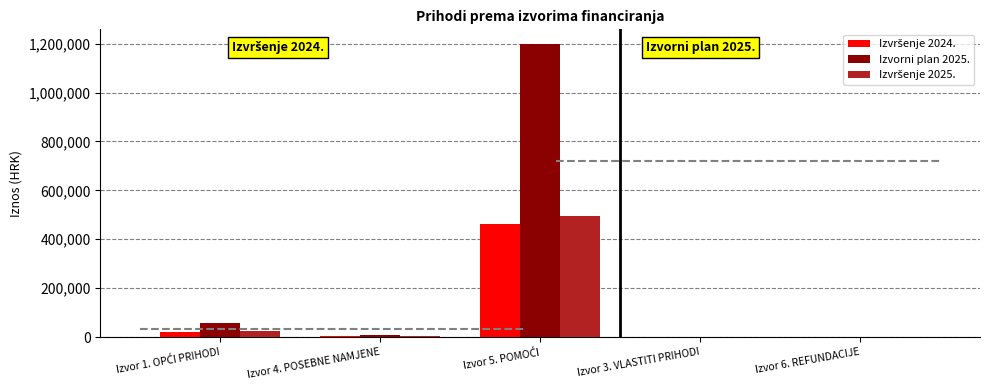

At which label does Izvršenje 2025. reach its minimum?

Izvor 3. VLASTITI PRIHODI